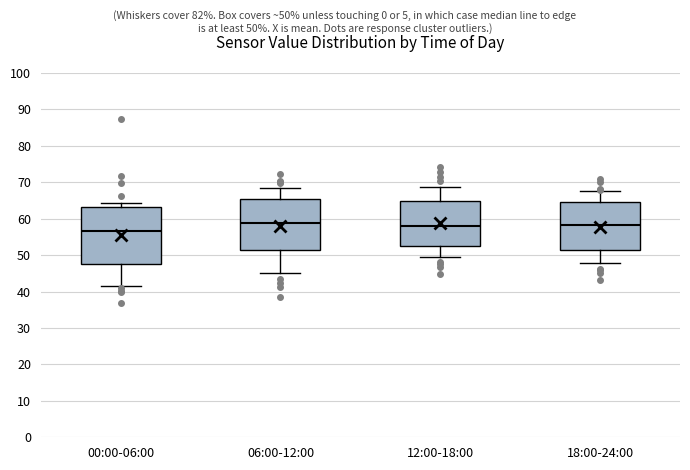

Reading left to right, read every box against the y-axis: the position of its median line, the range the box covers, and the ends of its whiskers. The values are not printed on the chart, so give them approximately, as read against the axis.

00:00-06:00: median 57, box 47 to 63, whiskers 41 to 64
06:00-12:00: median 59, box 51 to 65, whiskers 45 to 68
12:00-18:00: median 58, box 53 to 65, whiskers 49 to 69
18:00-24:00: median 58, box 52 to 64, whiskers 48 to 68